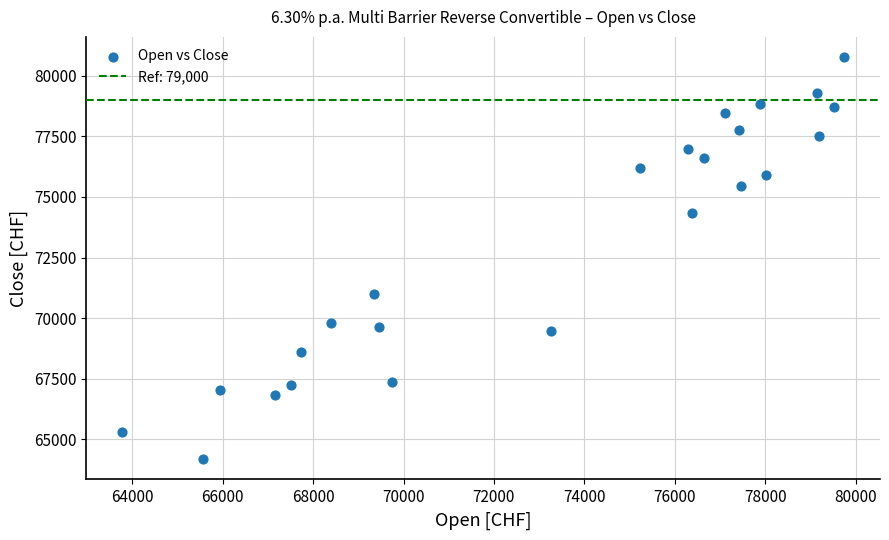

What is the range of X values (max minus min)?

15960